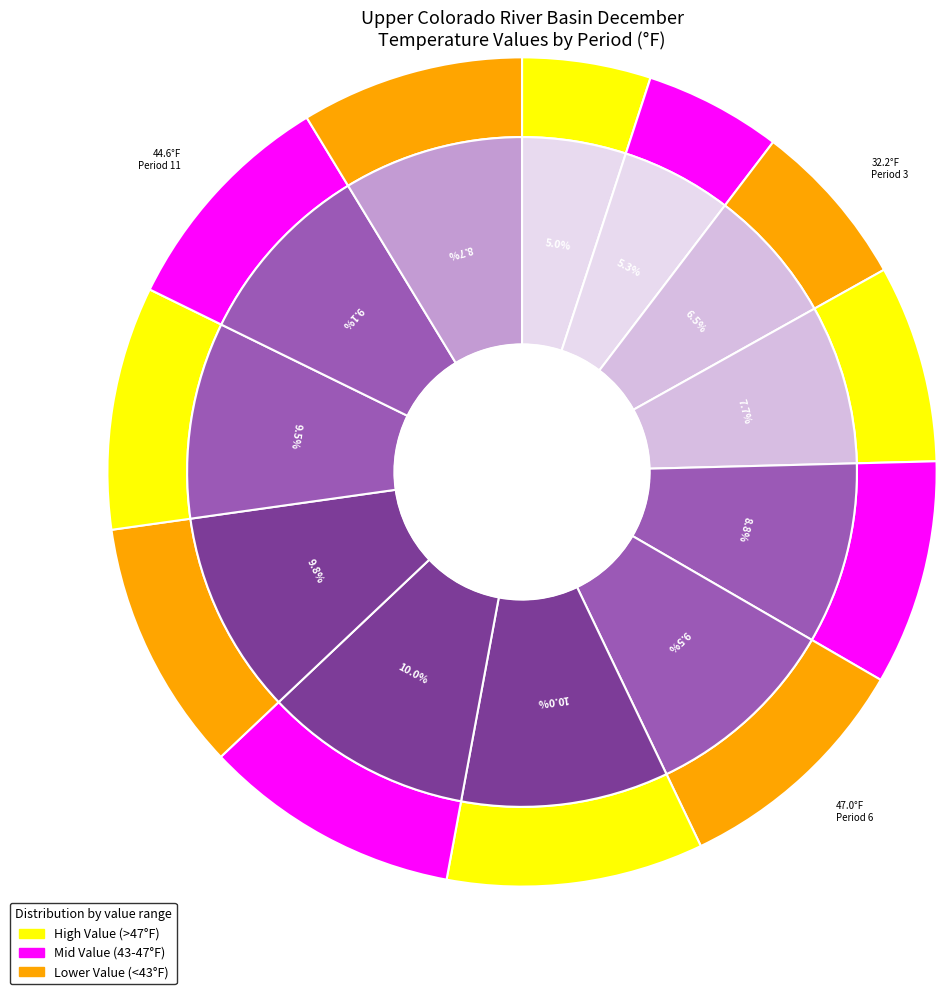

How many segments does this pie chart have?

12